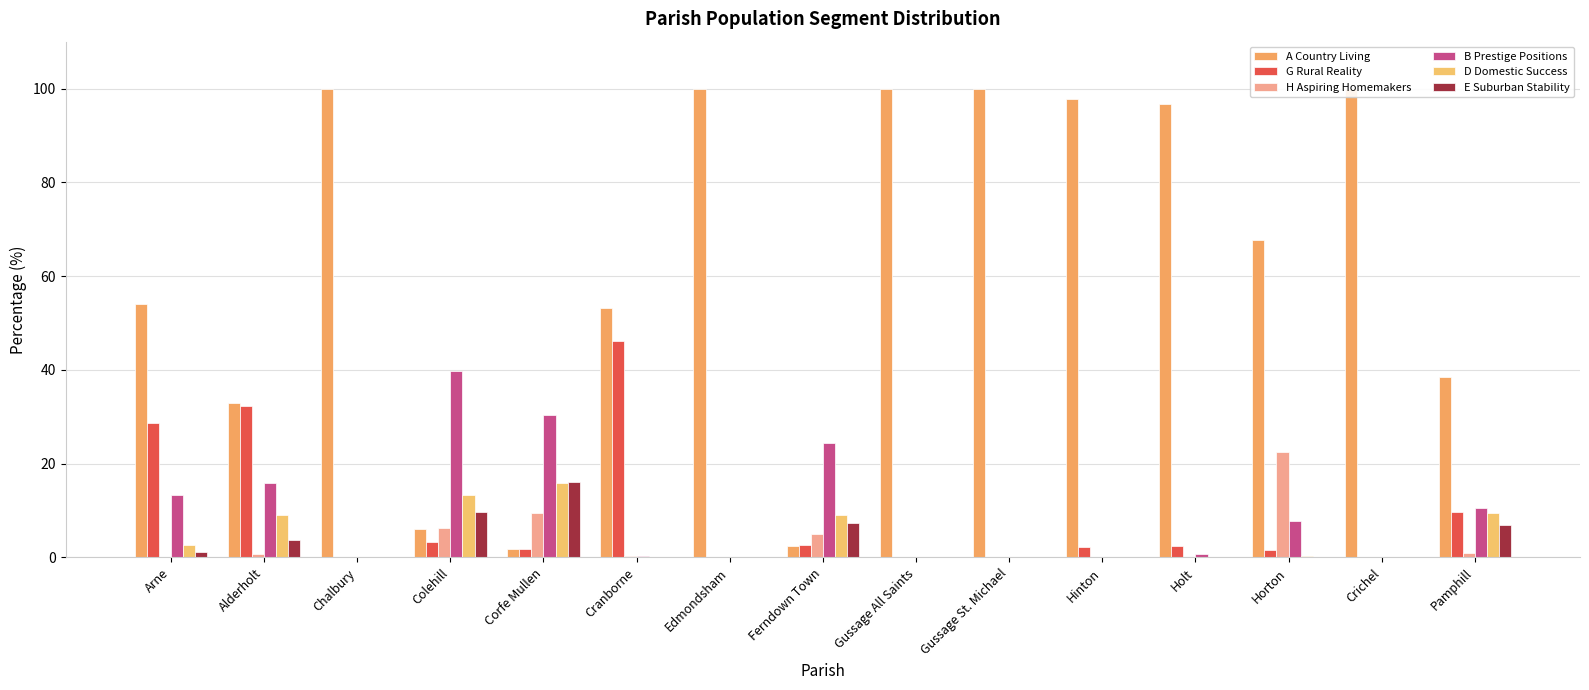

Which label corresponds to the largest value in the chart?

Chalbury